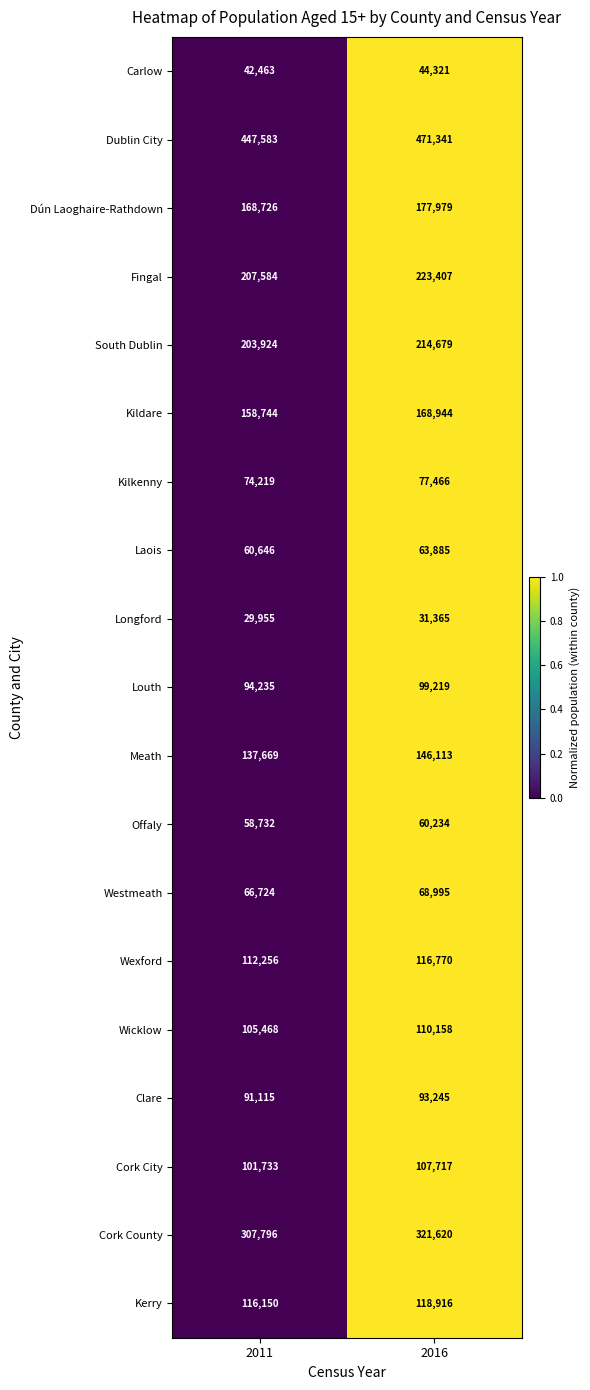

What is the maximum value shown in the chart?

471341